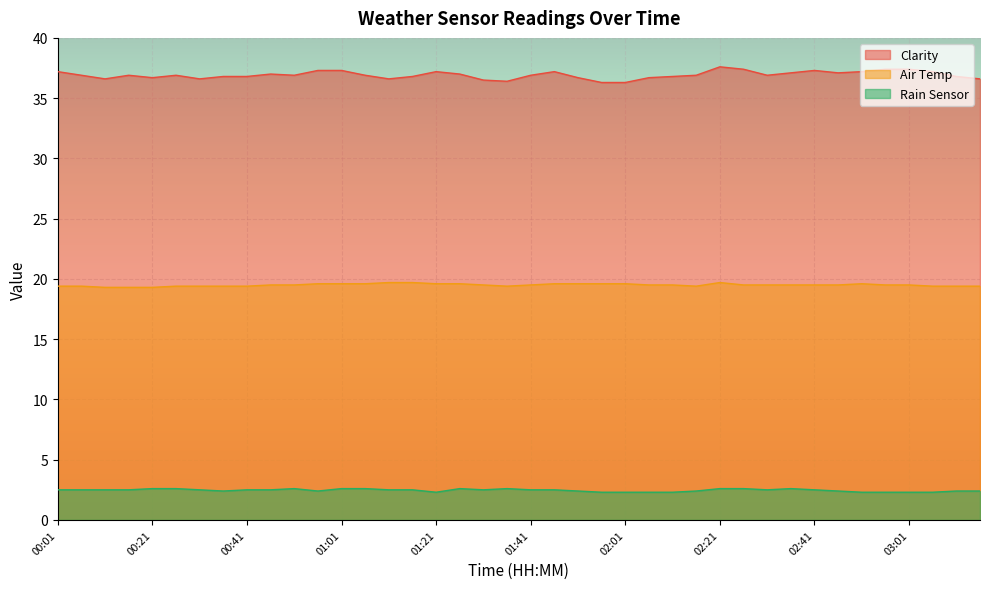

Where is Clarity nearest to the value 36?

01:56